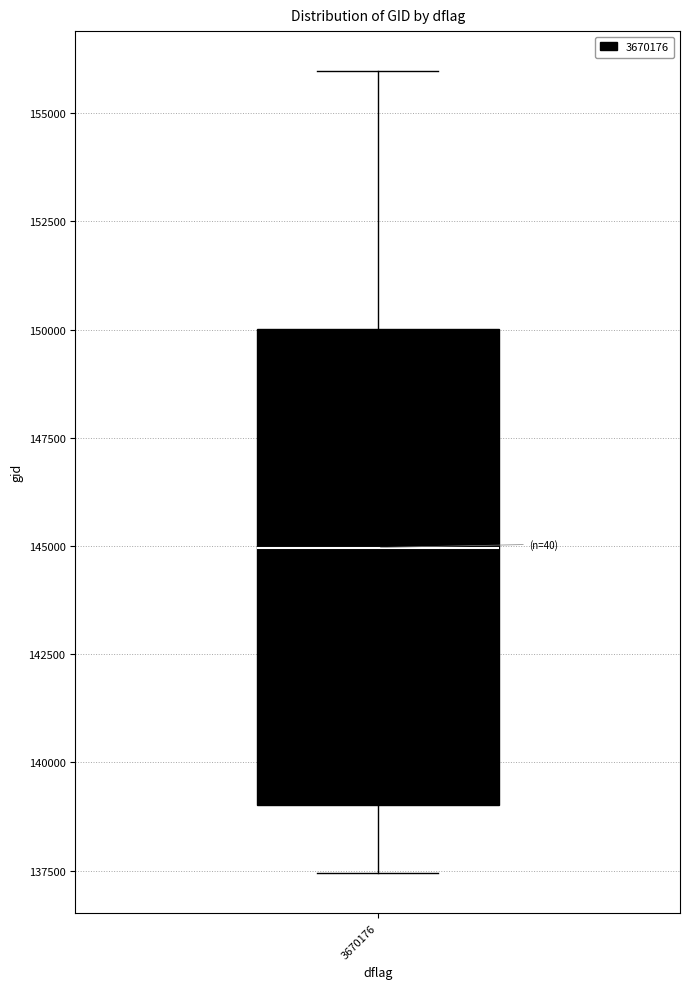

Where is the upper edge of the box at x = 3670176 on the y-axis? The values are not printed on the chart, so give them approximately, as read against the axis.

150000